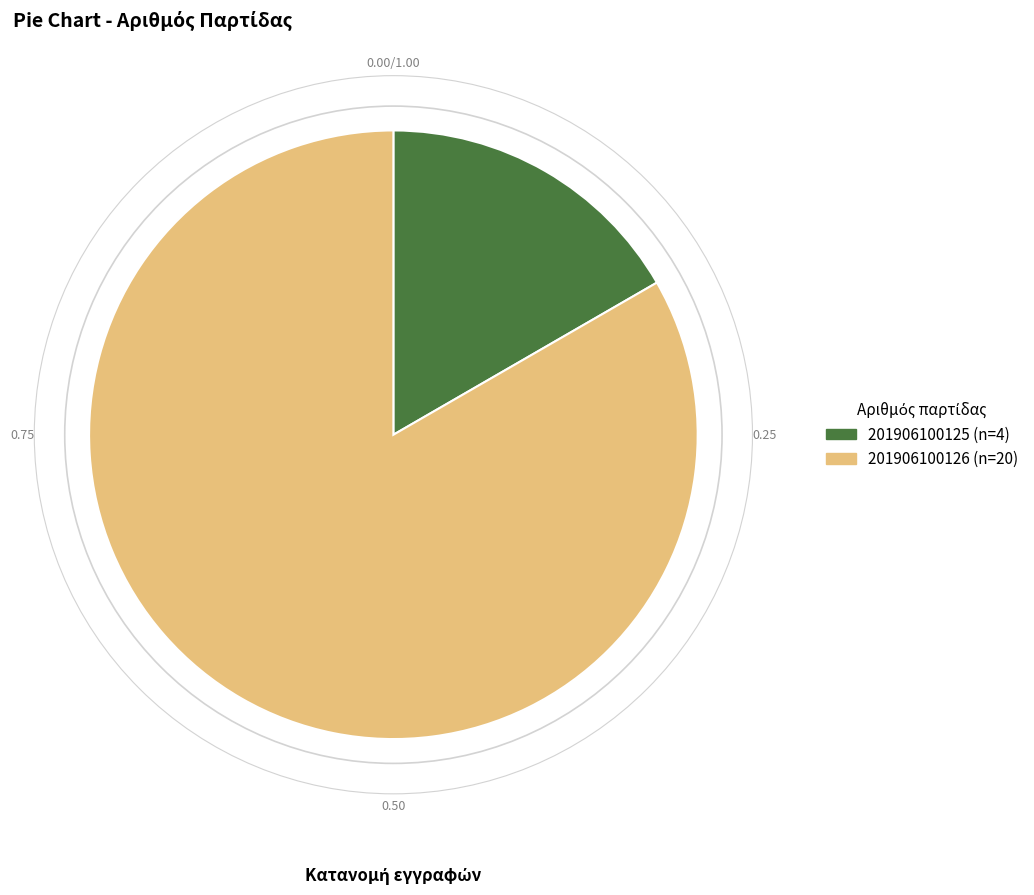

Rank the categories by value from lowest to highest.

201906100125, 201906100126